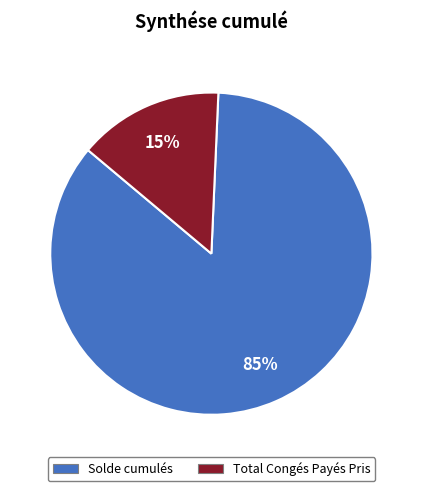

Which category has the smallest portion of the pie?

Total Congés Payés Pris